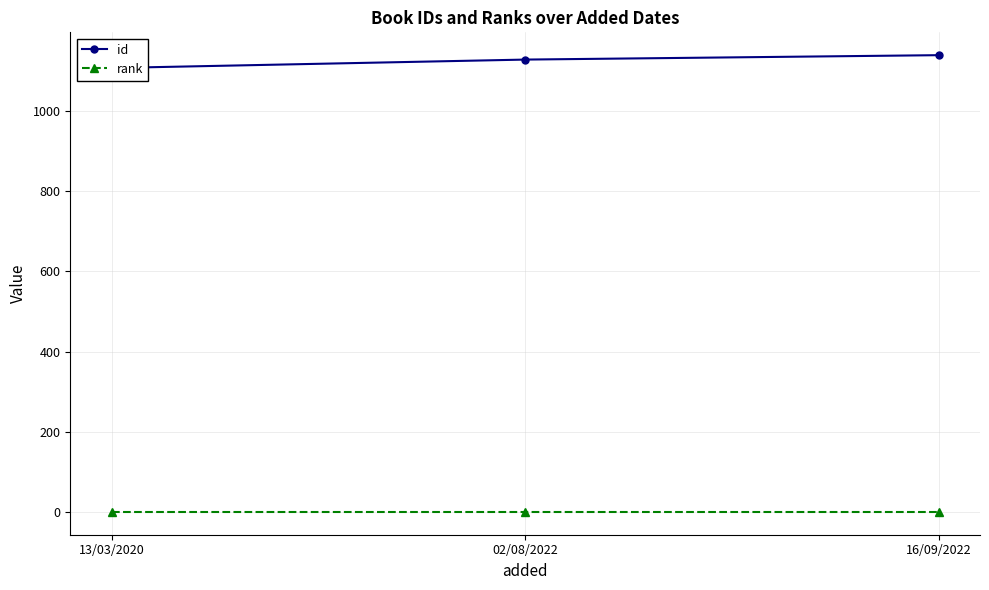

At which category does the chart reach its peak across all series?

16/09/2022